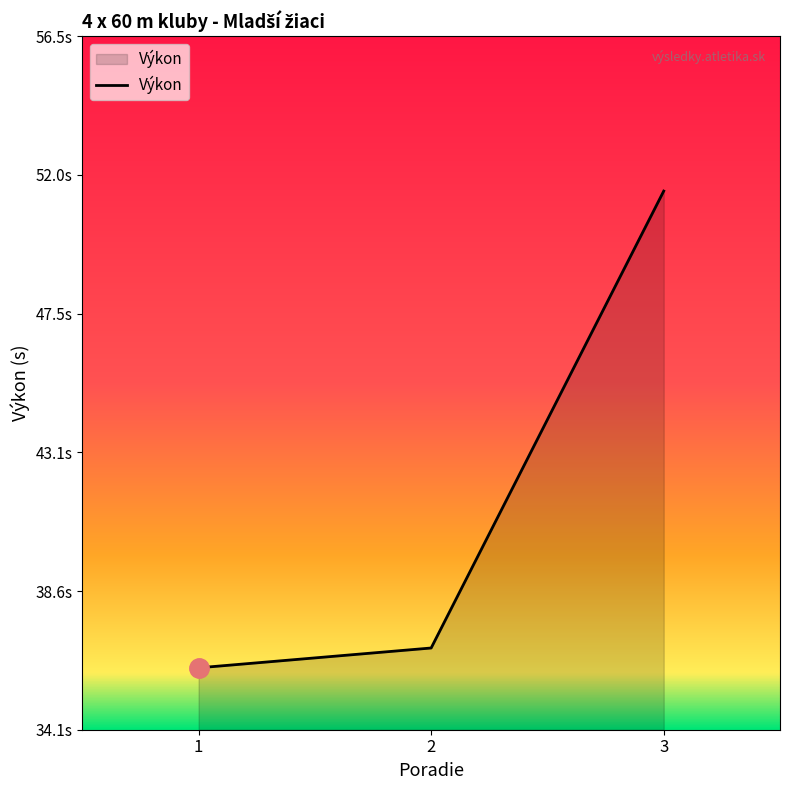

What is the sum of all values?

124.3